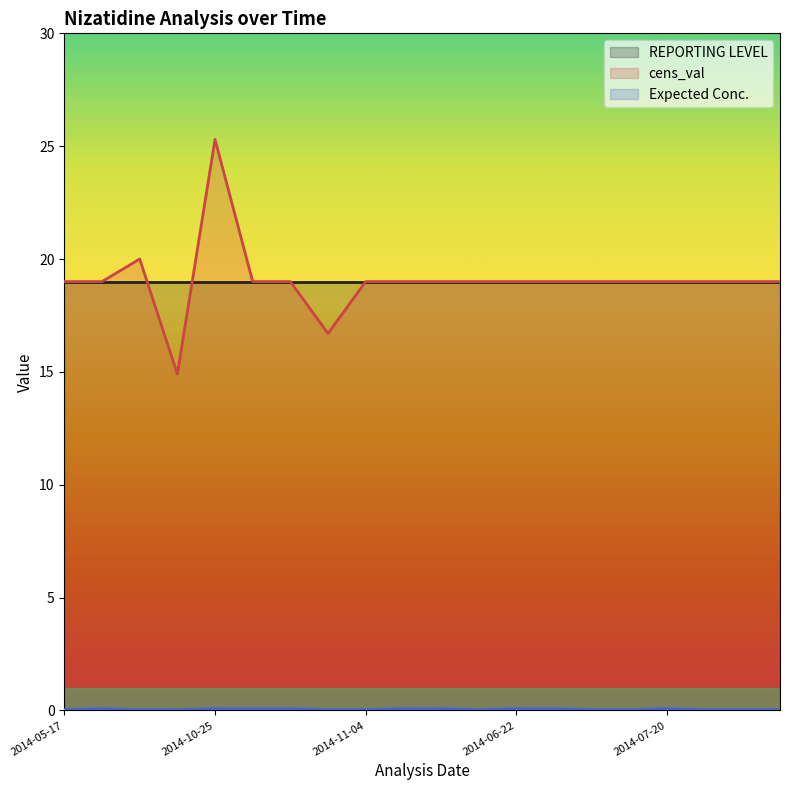

The value of REPORTING LEVEL at 2014-06-22 is 19.0. True or false?

True